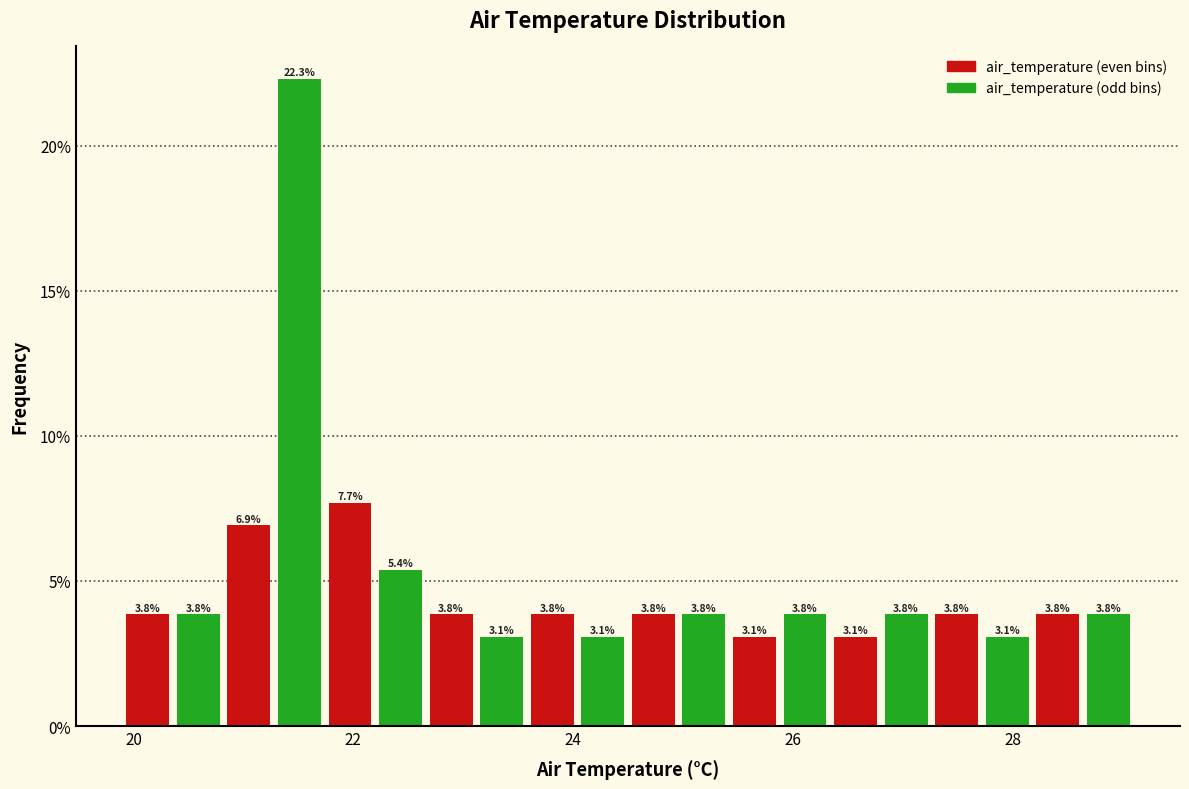

Around what value on the x-axis is the tallest bar? Give the approximate position of its centre, as read against the axis.

21.6